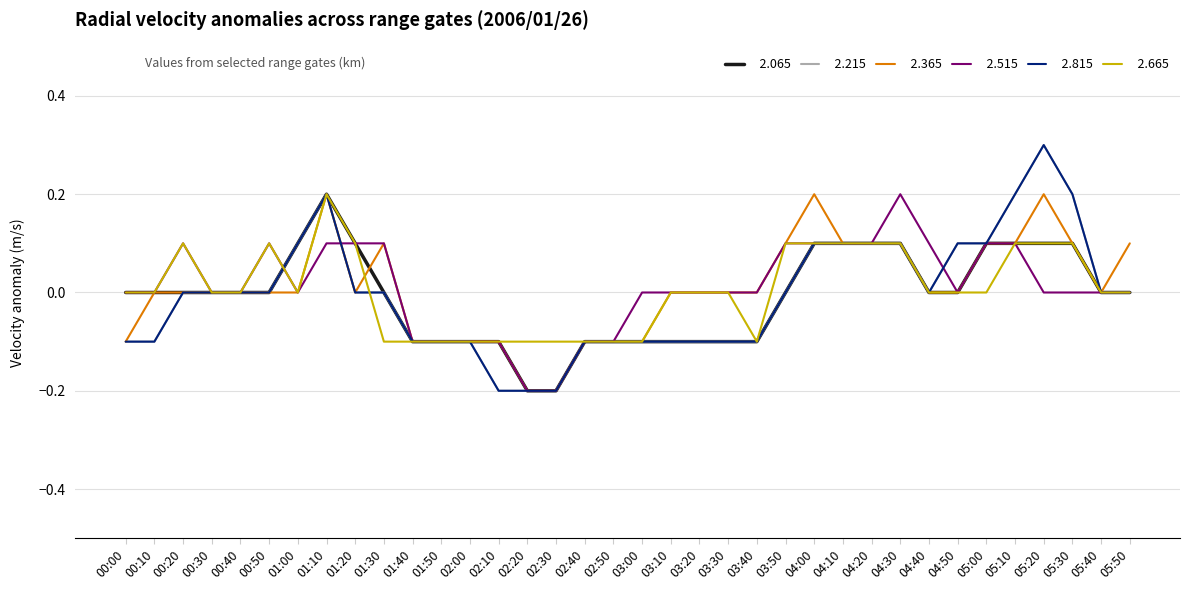

The 2.215_b series shows -0.1 at 02:30. True or false?

False